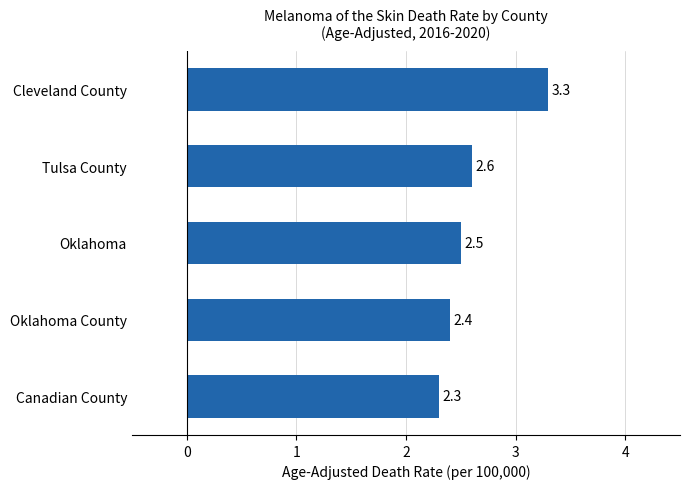

Reading top to bottom, list all the values displayed in this chart.

Cleveland County=3.3	Tulsa County=2.6	Oklahoma=2.5	Oklahoma County=2.4	Canadian County=2.3